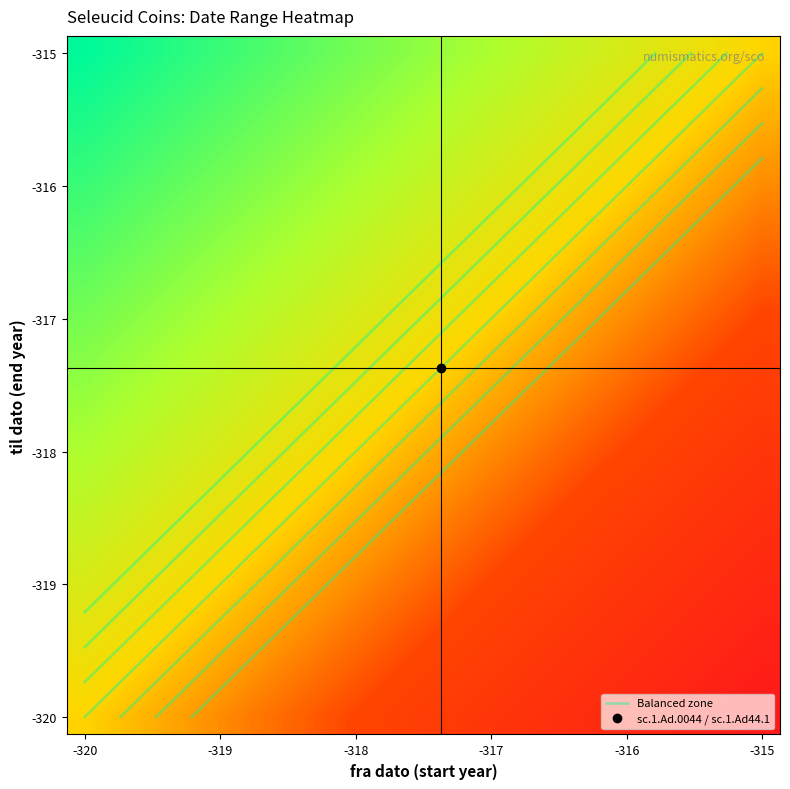

Which series has the largest total across all categories?

Balanced zone